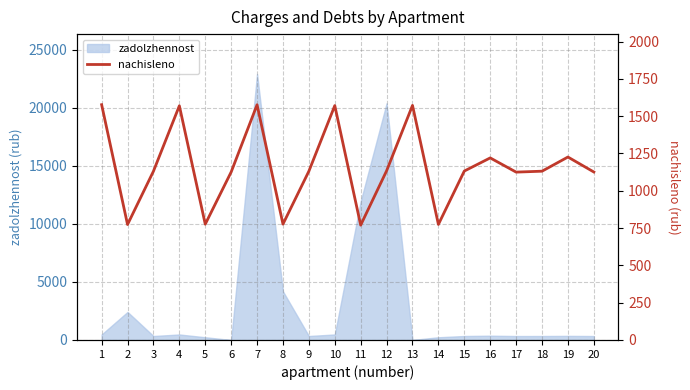

What is the maximum value for zadolzhennost?

22912.4